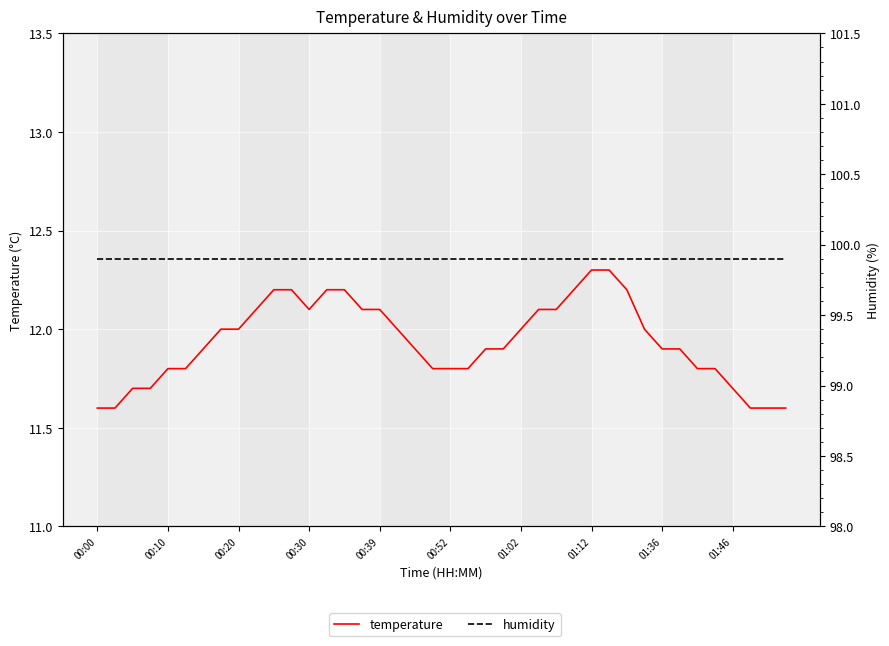

True or false: humidity and temperature cross at least once.

False